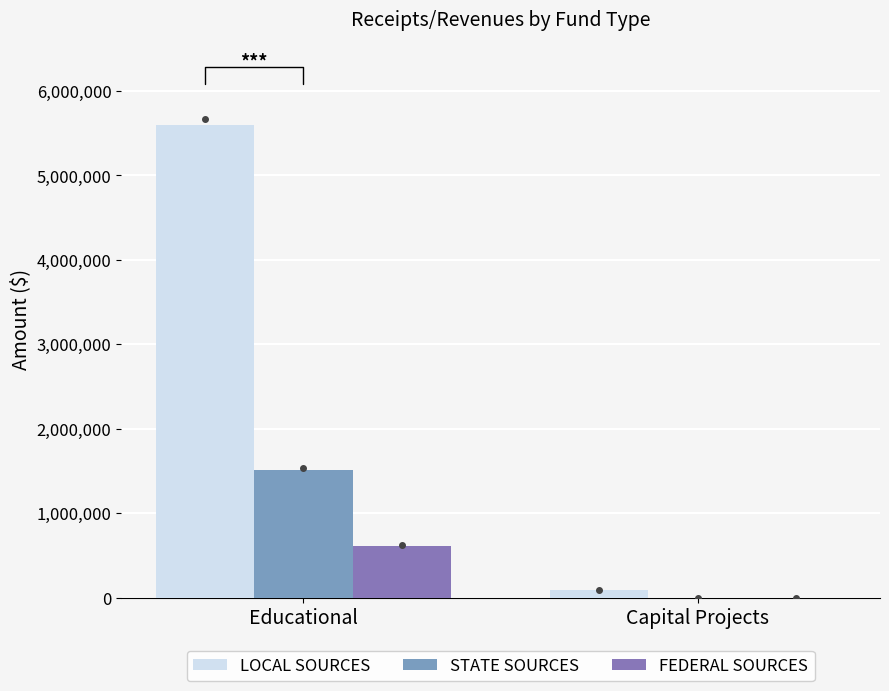

What is the sum of all FEDERAL SOURCES values?

611836